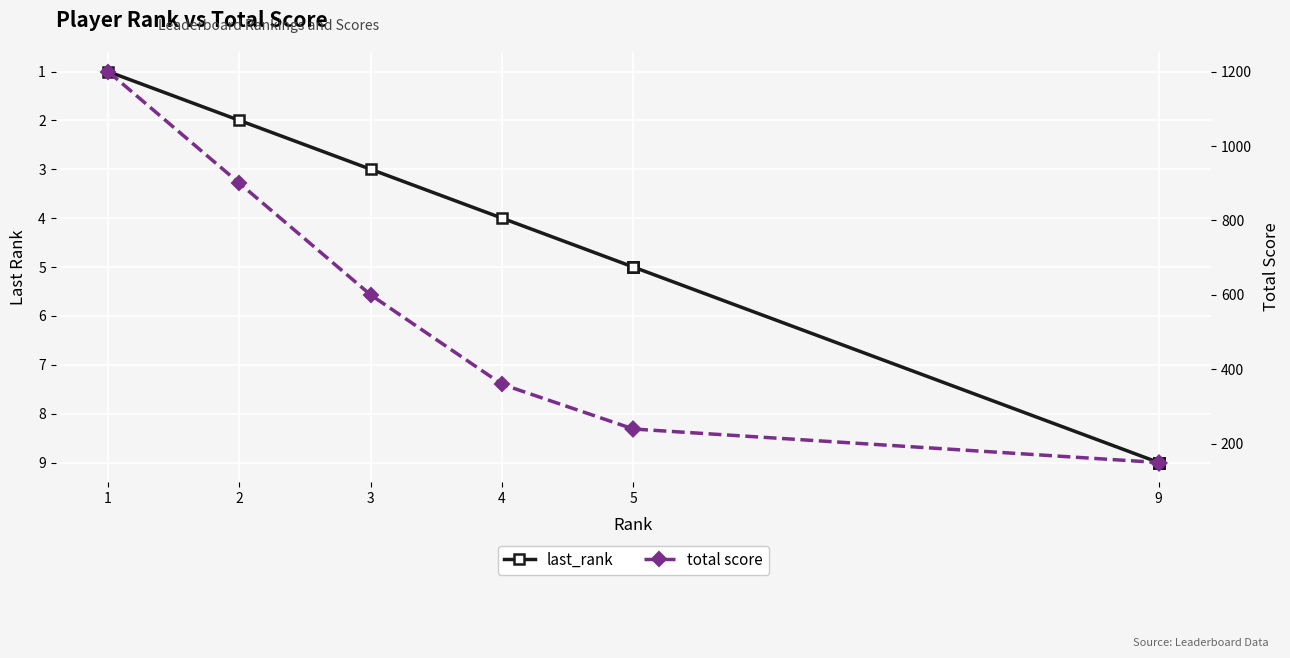

Is it true that last_rank equals 2 at 1?

False